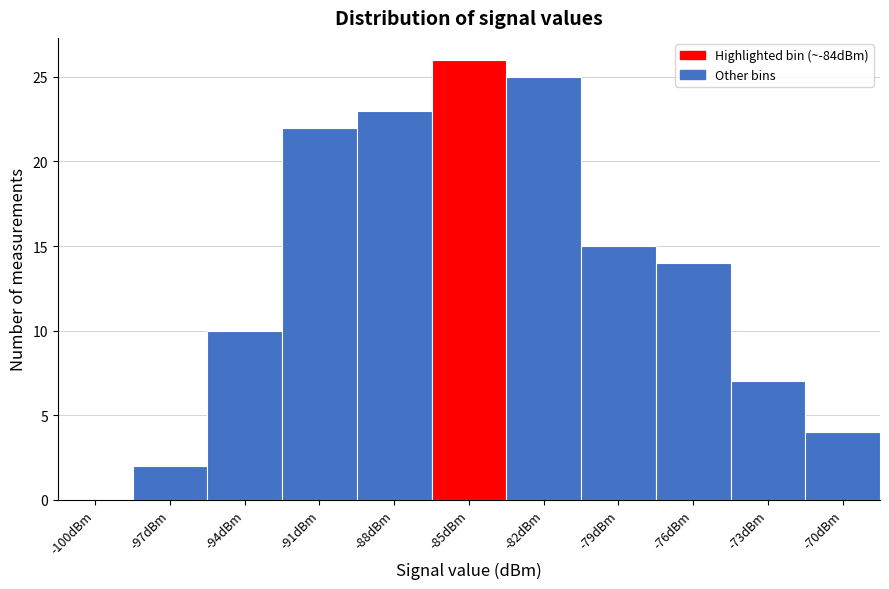

Reading right to left, list all the values displayed in this chart.

-70dBm=4	-73dBm=7	-76dBm=14	-79dBm=15	-82dBm=25	-85dBm=26	-88dBm=23	-91dBm=22	-94dBm=10	-97dBm=2	-100dBm=0